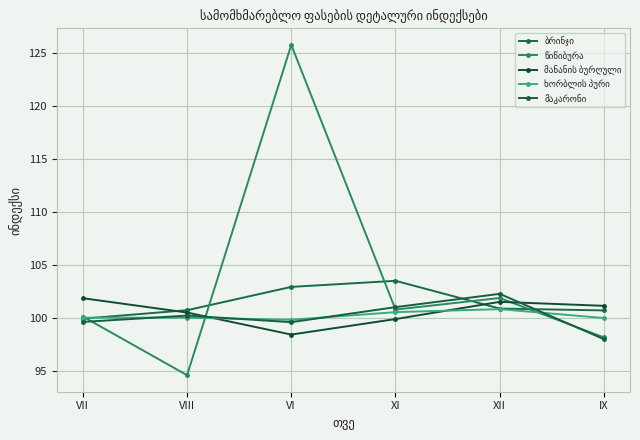

Where does the მაკარონი series first go above 100?

VIII